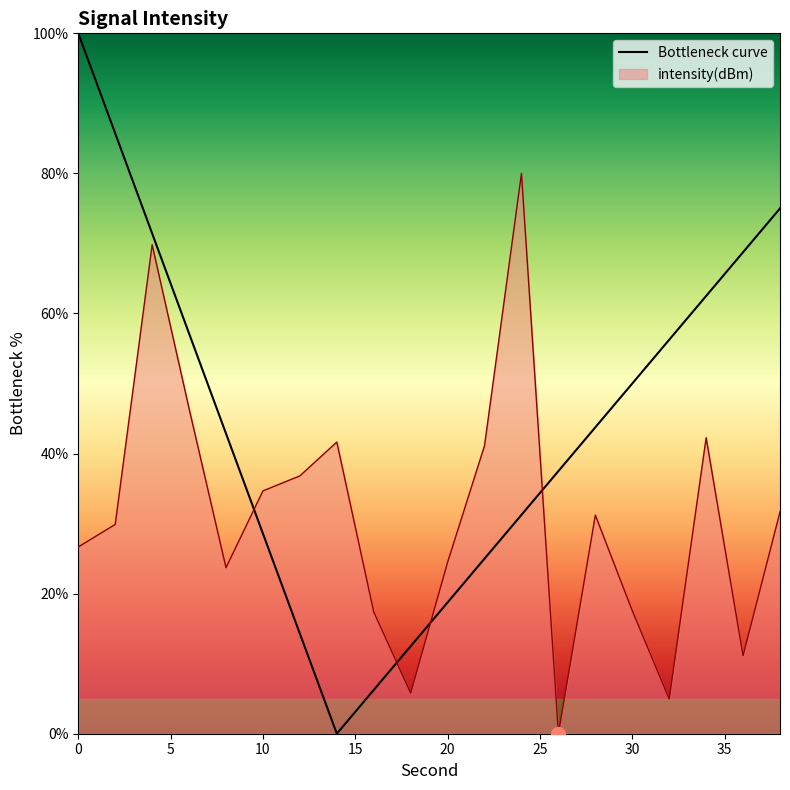

Reading left to right, transcribe all the data shown in this chart.

26.7	29.9	69.8	46.4	23.7	34.7	36.8	41.6	17.4	5.8	24.5	41.1	80.0	0.0	31.2	17.6	5.0	42.3	11.2	31.7